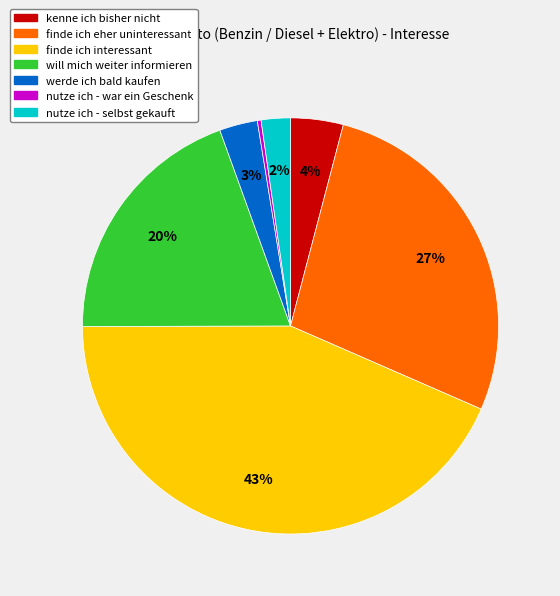

Is there any slice that represents more than half of the pie?

No